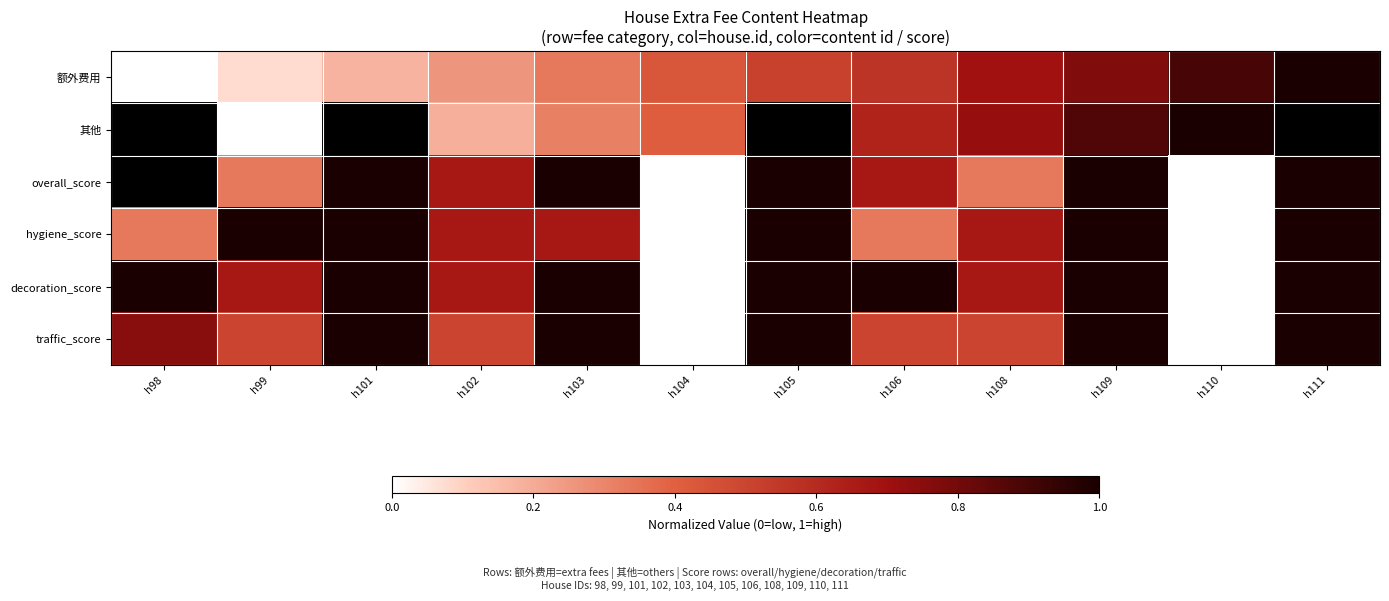

True or false: overall_score has a value of 0.7 at h102.

True